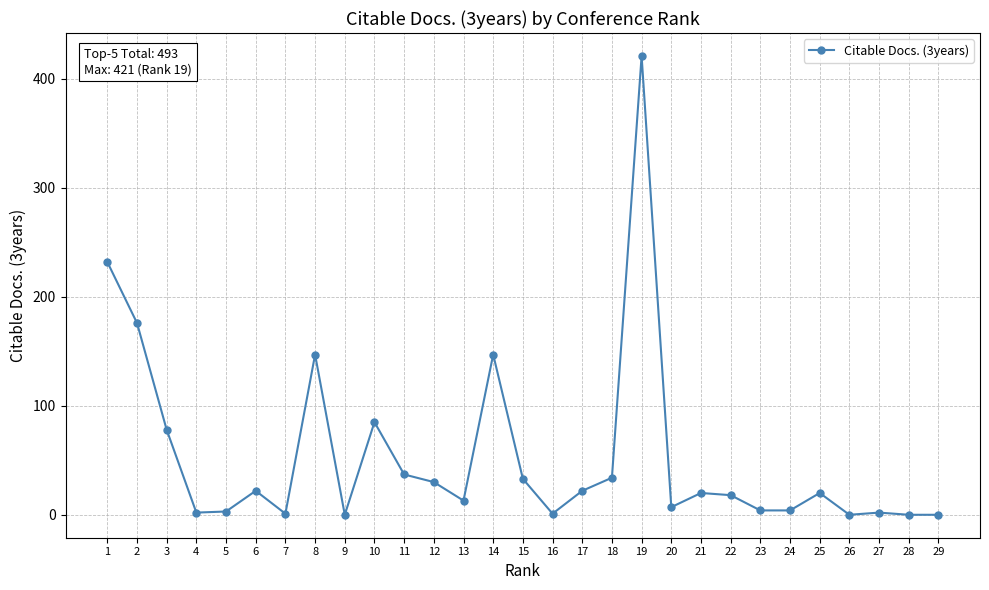

What is the sum of all values?

1559